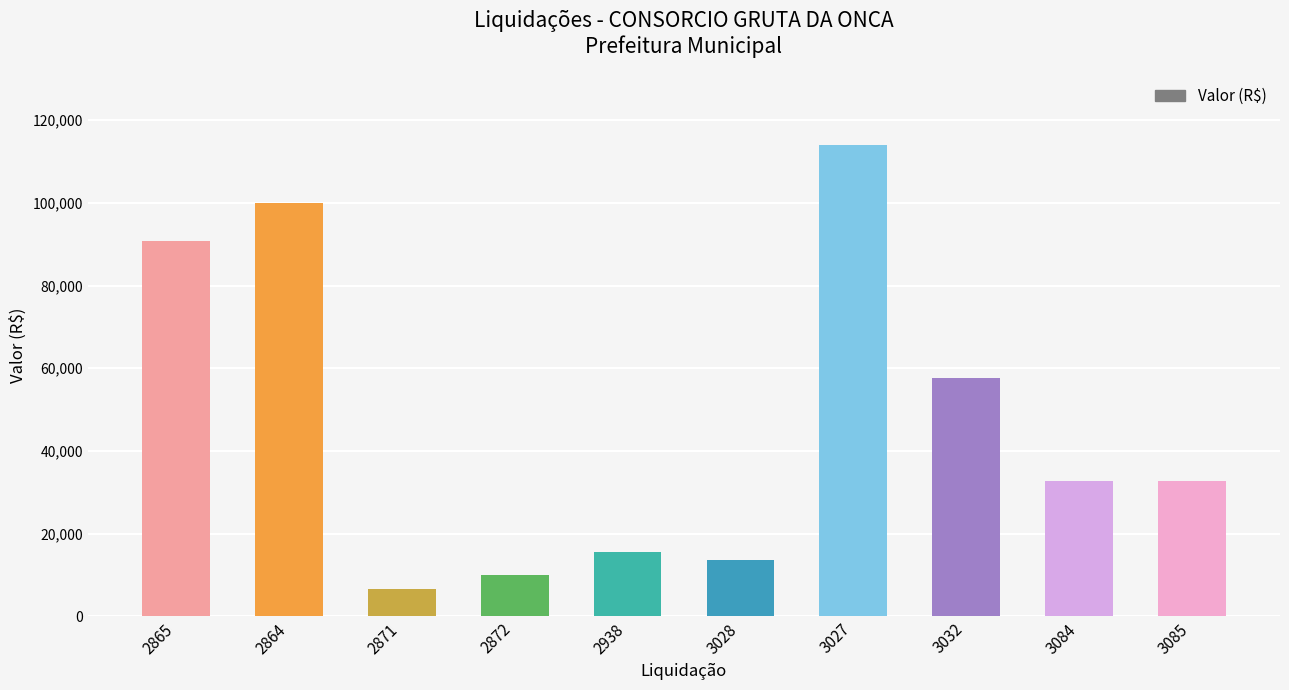

Is it true that the value at 2872 is 10000.0?

True